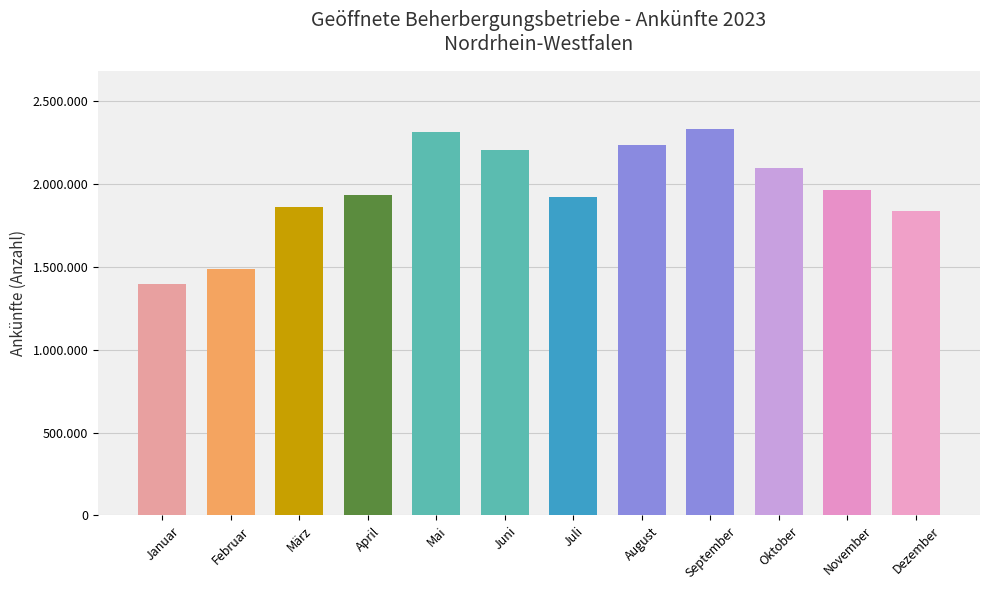

Are the bars horizontal?

No